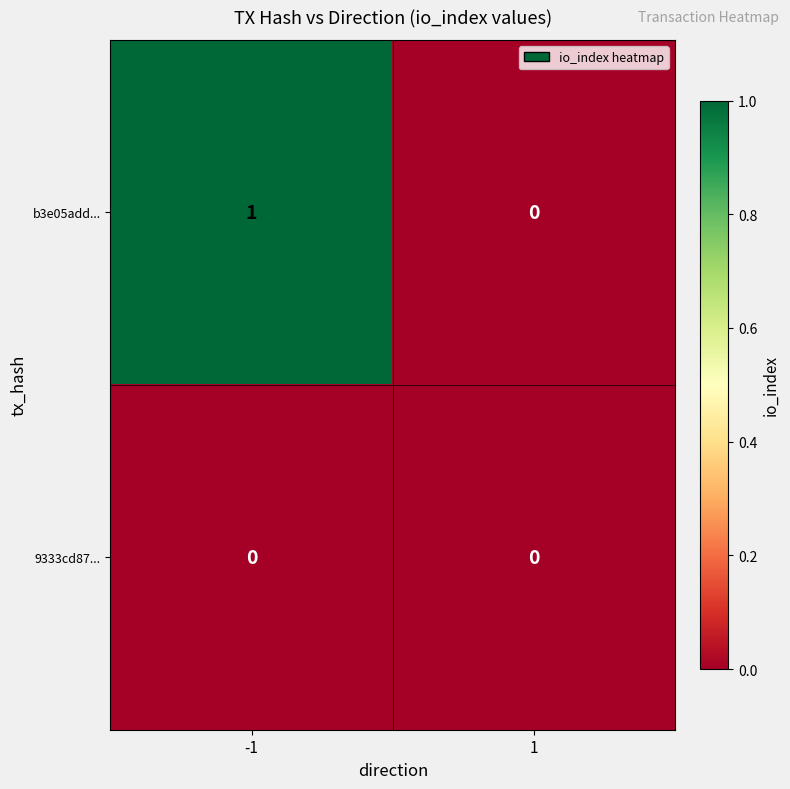

Which series has the largest total across all categories?

b3e05add...